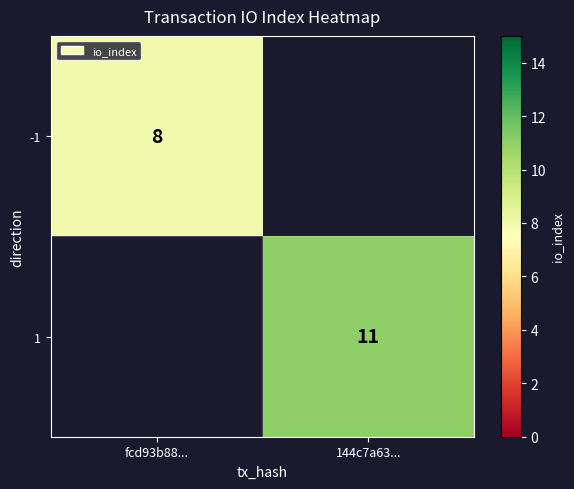

True or false: -1 has a value of 5 at fcd93b88....

False